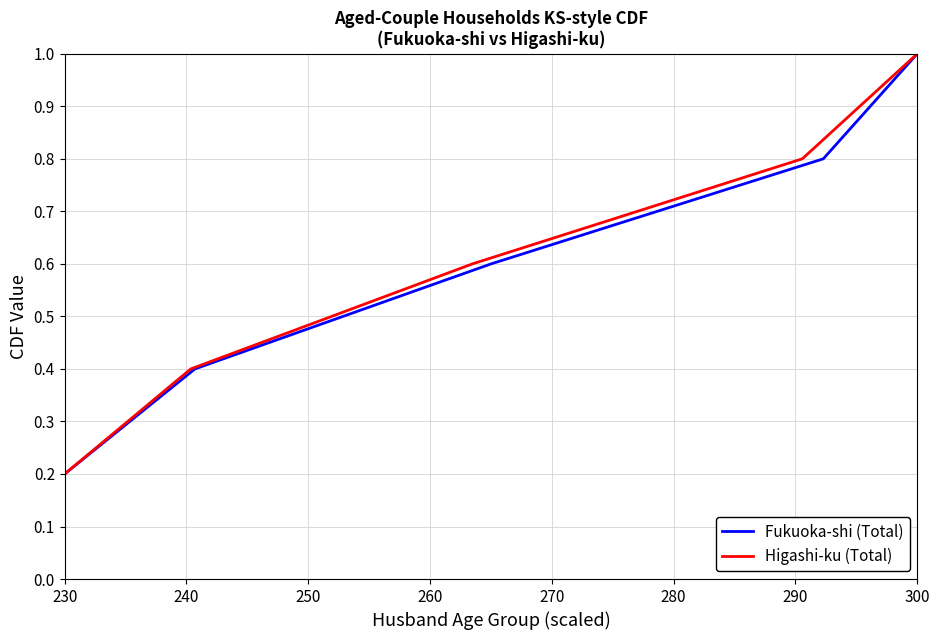

At which label is Higashi-ku (Total) closest to 0?

230